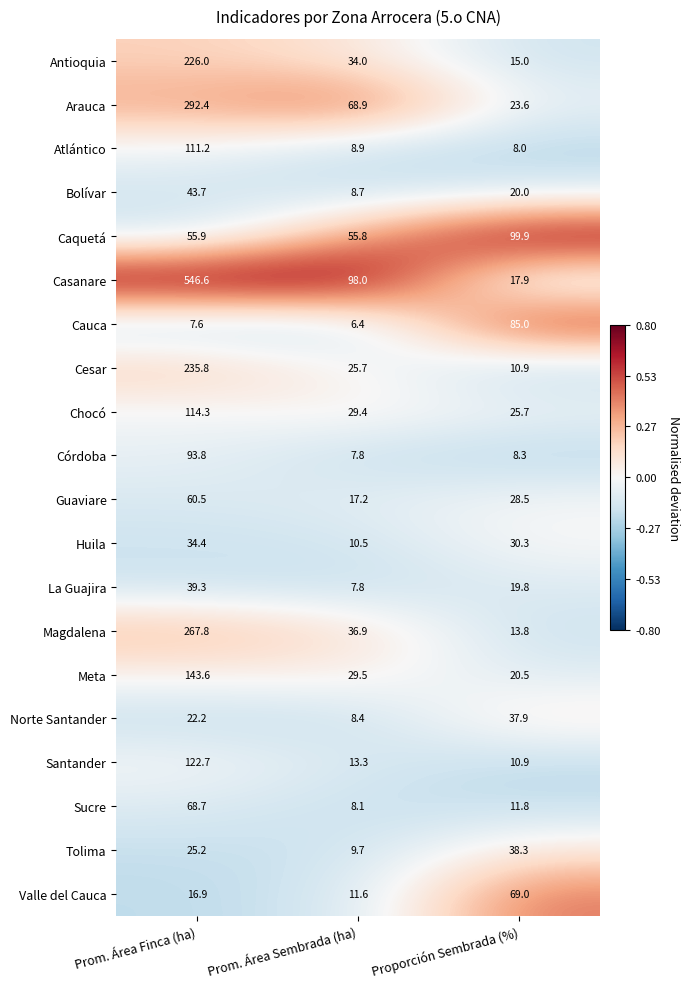

Where does the Magdalena series first go above 36?

Prom. Área Finca (ha)